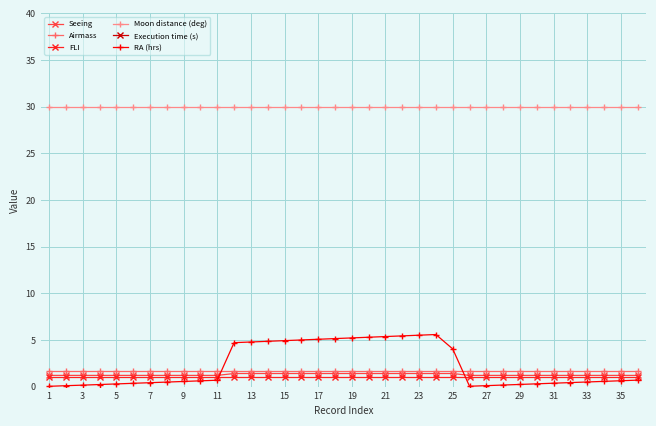

What is the highest value of the RA (hrs) series?

5.6